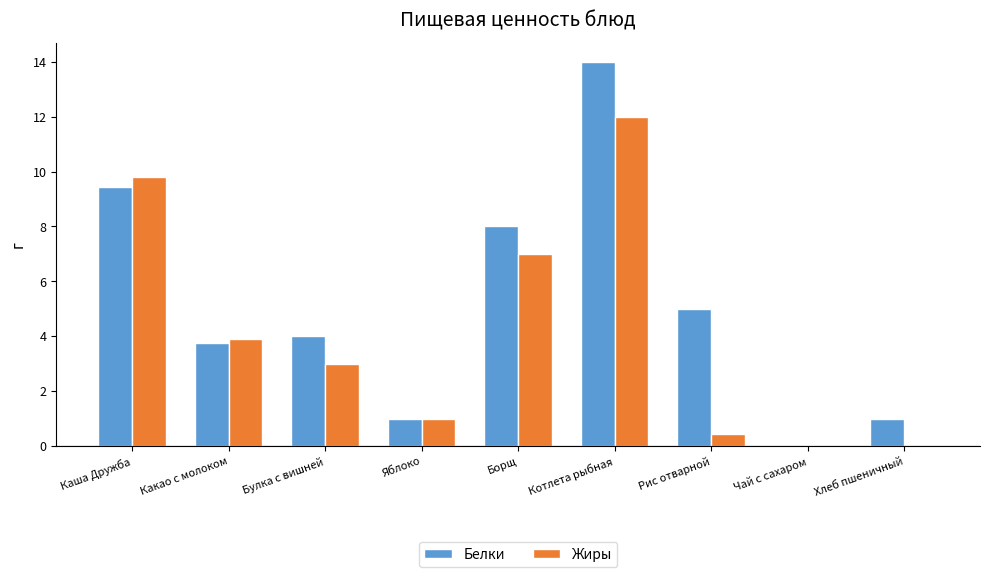

Reading left to right, extract all data points from this chart.

Белки: 9.4	3.8	4.0	1.0	8.0	14.0	5.0	0.0	1.0
Жиры: 9.8	3.9	3.0	1.0	7.0	12.0	0.4	0.0	0.0